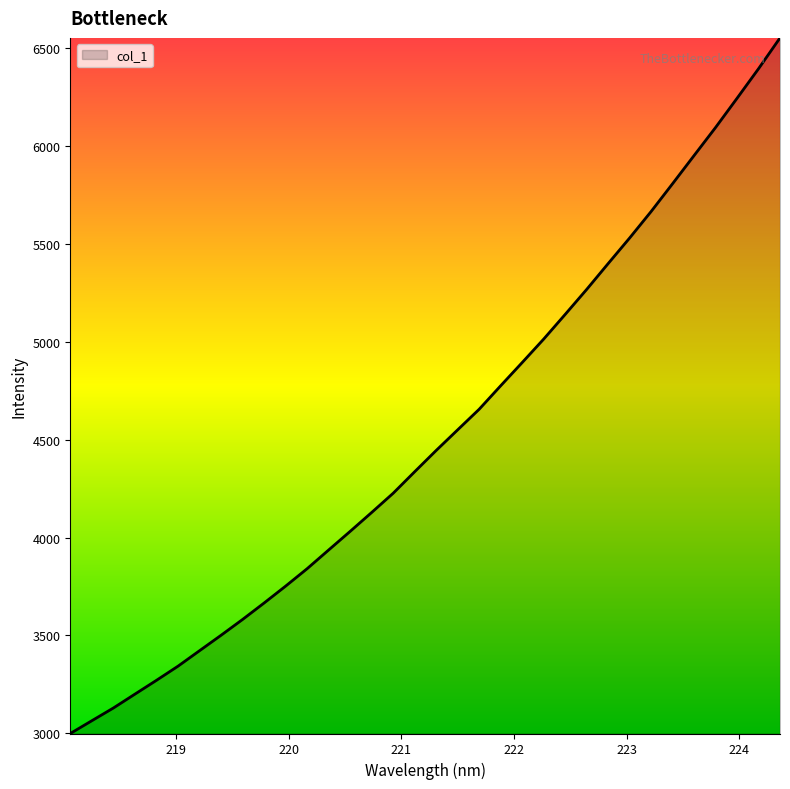

Reading right to left, transcribe all the data shown in this chart.

6554.1	6396.6	6245.5	6096.2	5952.9	5809.1	5666.8	5531.4	5400.5	5268.3	5140.6	5014.5	4894.6	4776.0	4655.9	4550.7	4445.2	4336.4	4226.4	4128.2	4031.5	3936.3	3840.8	3751.7	3665.4	3581.3	3500.4	3421.5	3342.5	3270.2	3199.6	3128.8	3063.8	2998.5